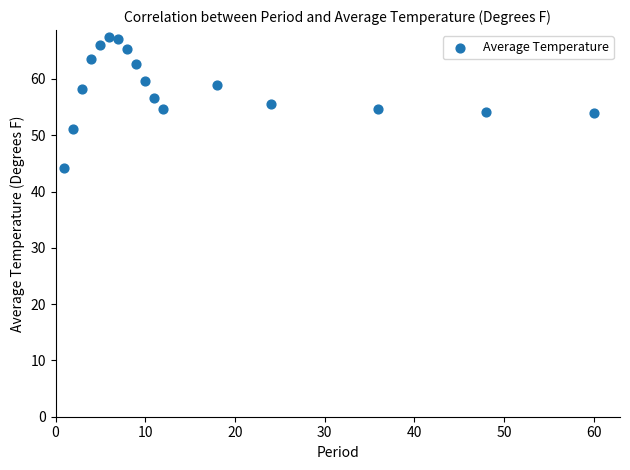

What is the range of Y values (max minus min)?

23.4